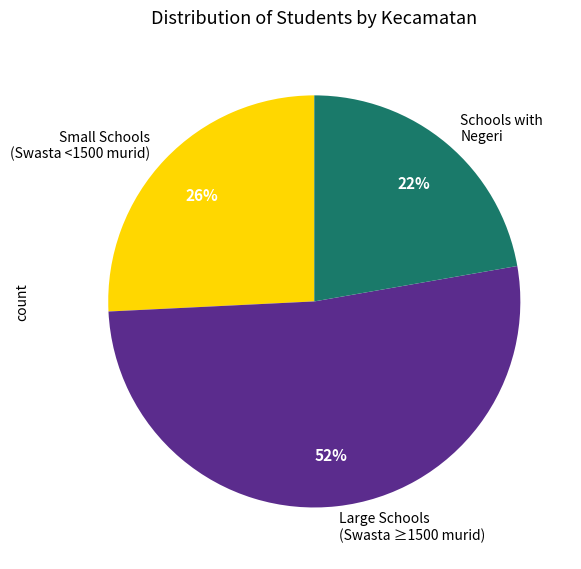

Does Small Schools (Swasta <1500 murid) account for over 50% of the chart?

No